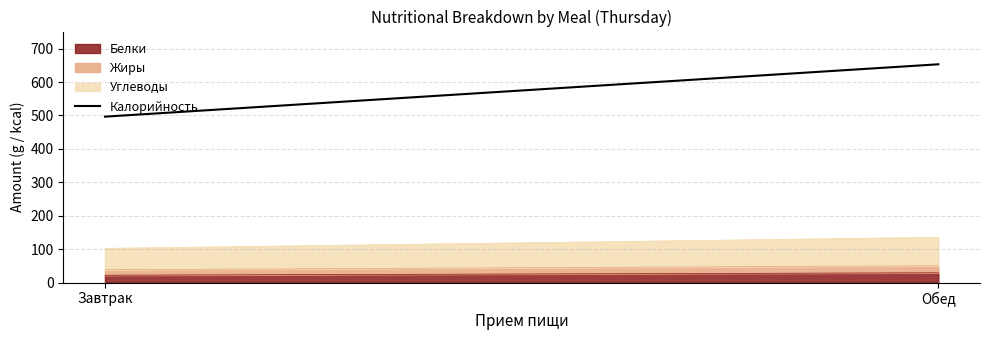

Does the chart have visible grid lines?

Yes